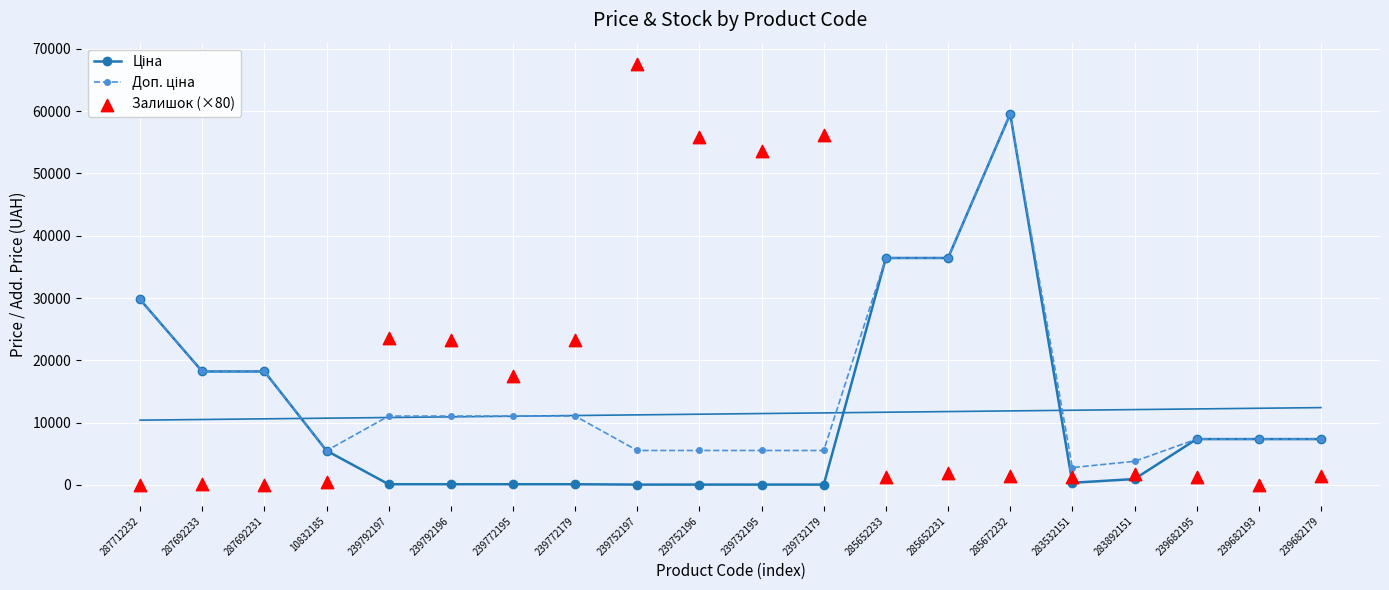

Which series reaches the minimum Y coordinate?

Залишок (×80)